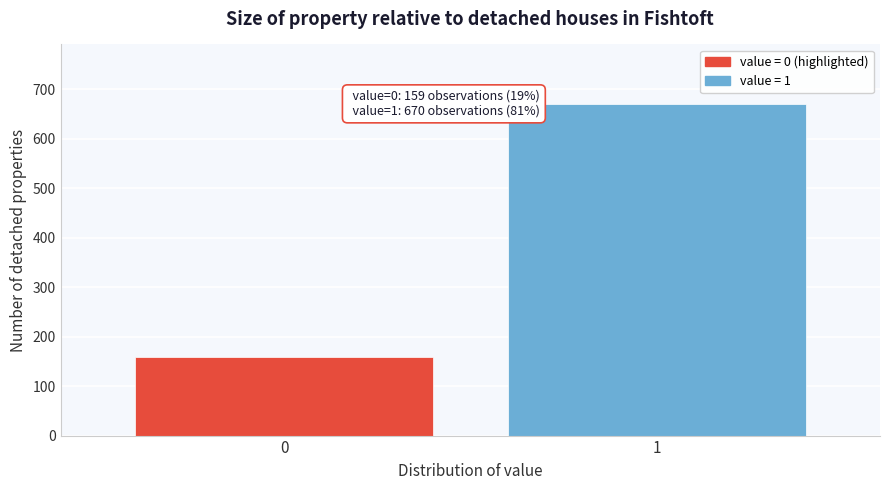

Reading left to right, what are all the values shown in this chart?

0=159	1=670